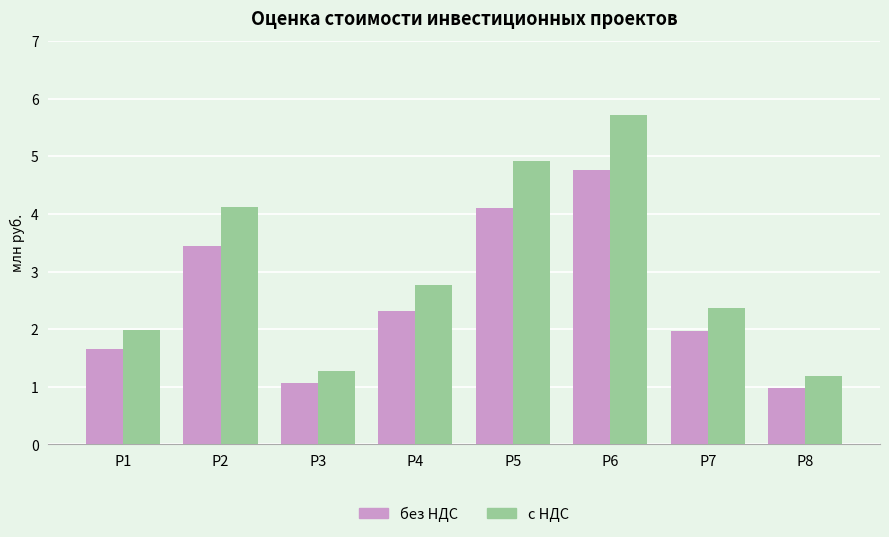

Which series has the largest total across all categories?

с НДС